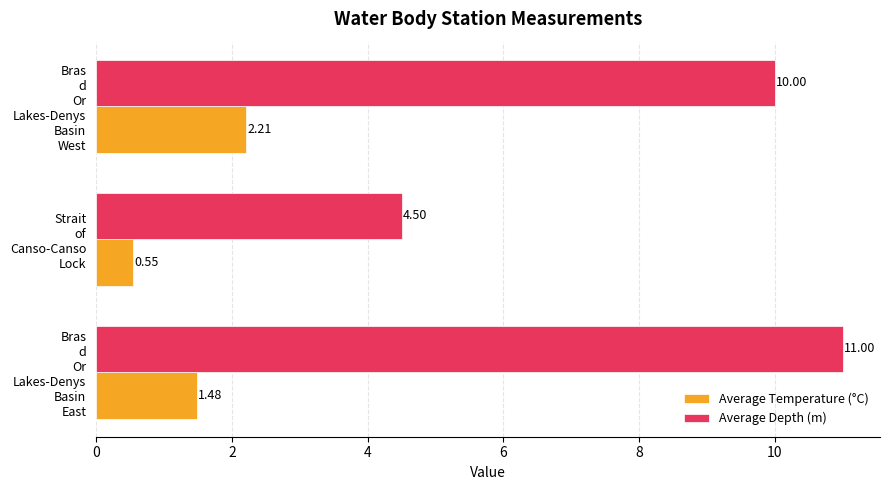

What is the difference between the maximum and minimum values in the Average Depth (m) series?

6.5